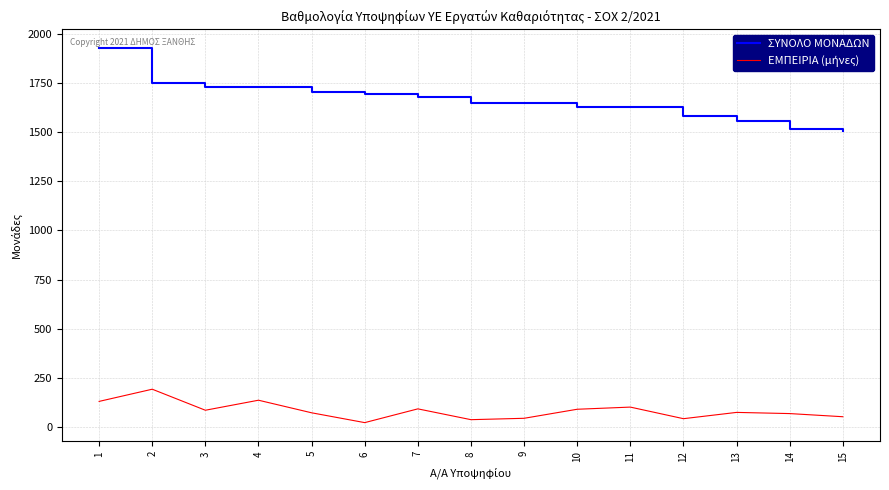

Which series changed the most between 1 and 13?

ΣΥΝΟΛΟ ΜΟΝΑΔΩΝ